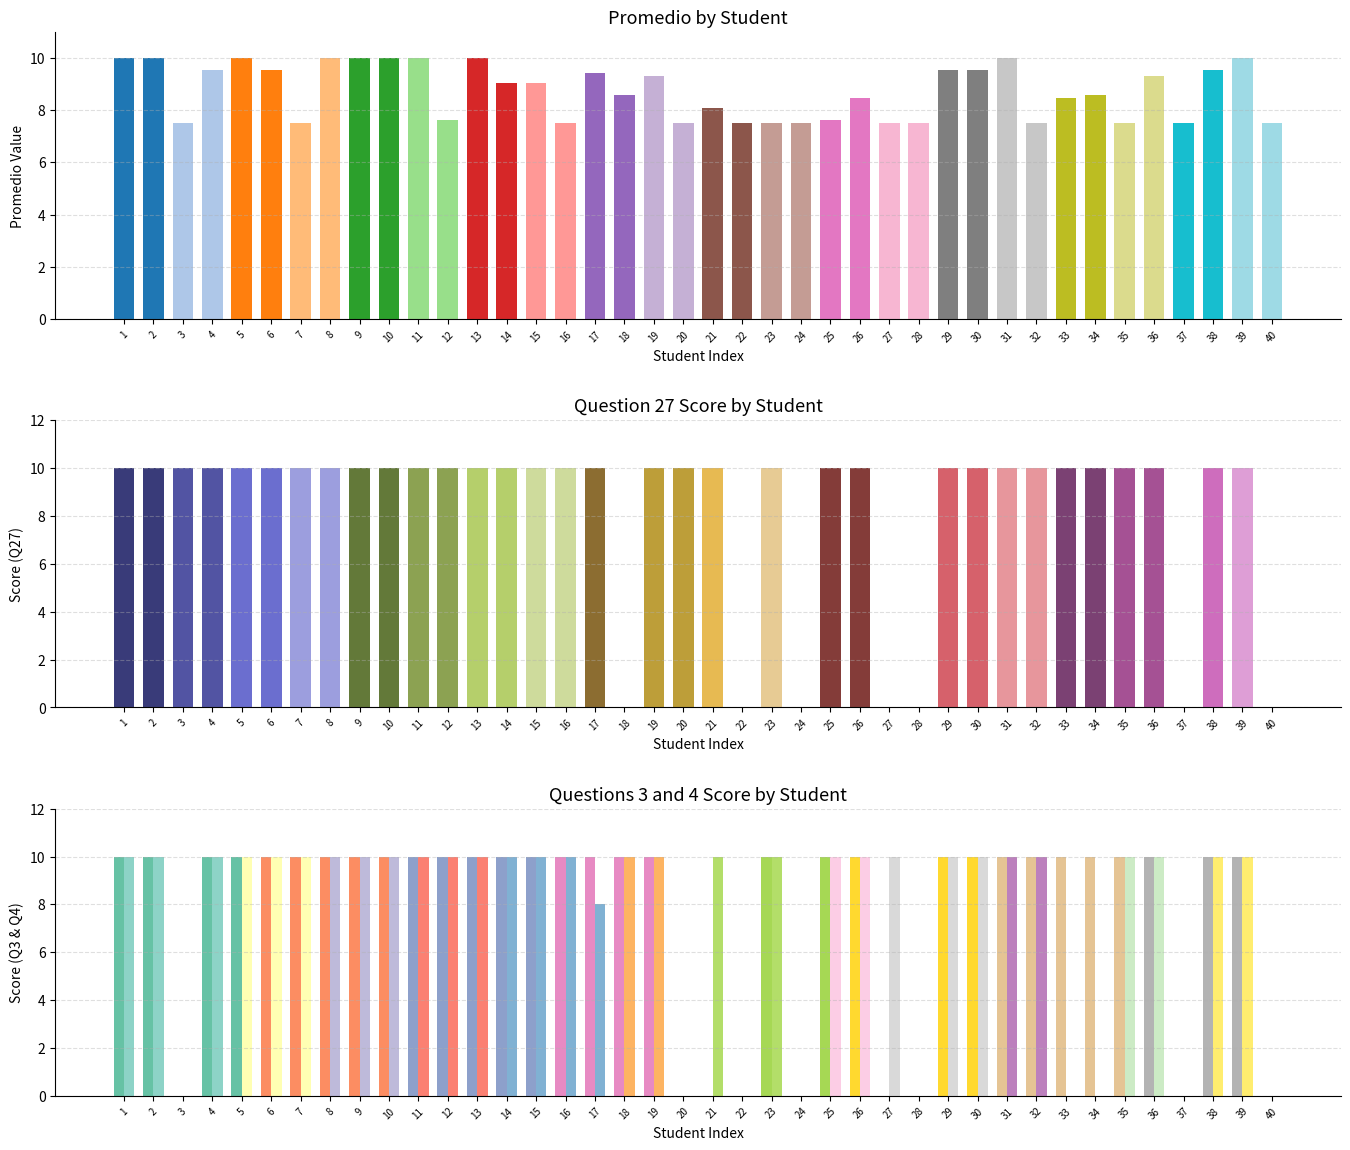

What is the value of the 3 bar at the 13th from the left?

10.0